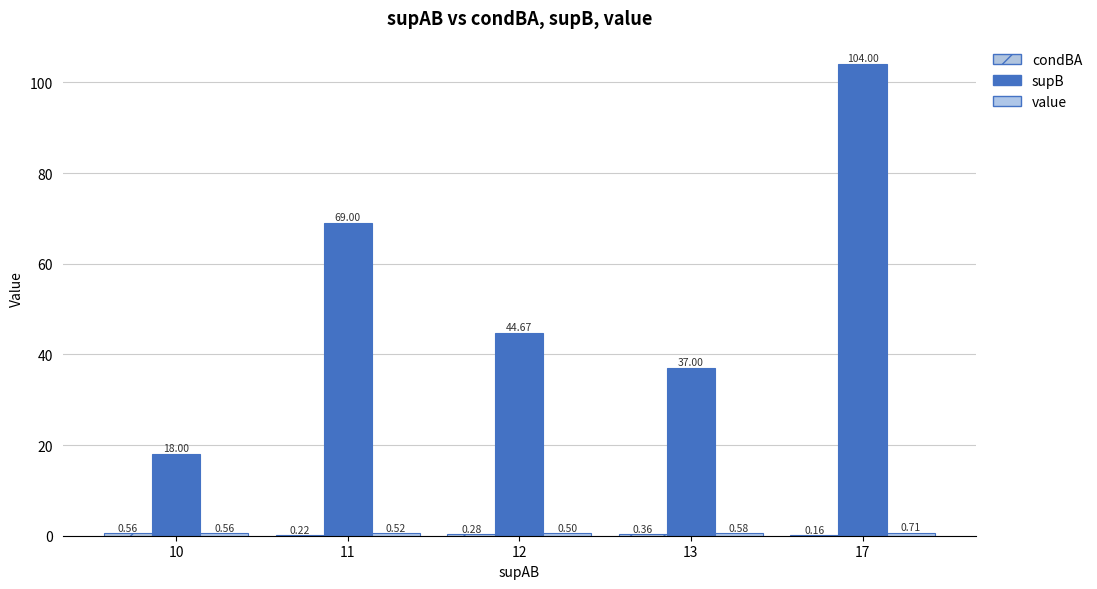

Are the bars horizontal?

No